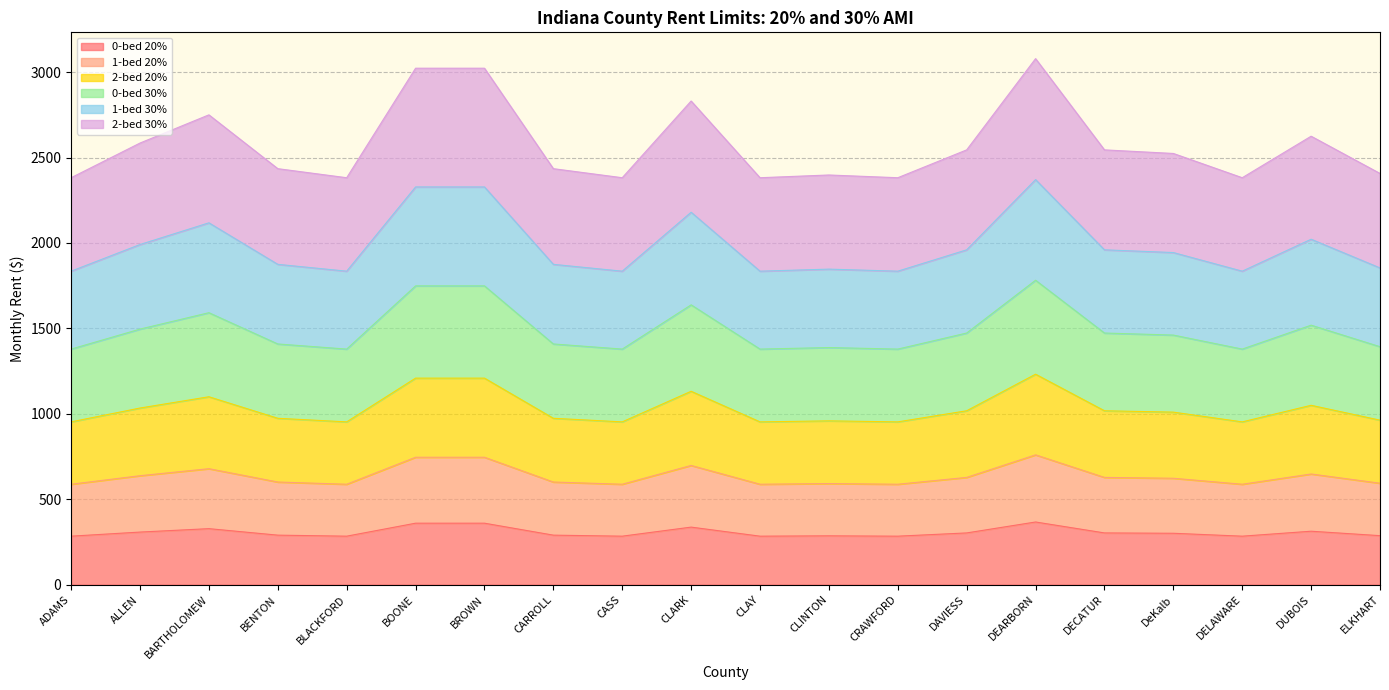

What is the total value across all series at DEARBORN?

3079